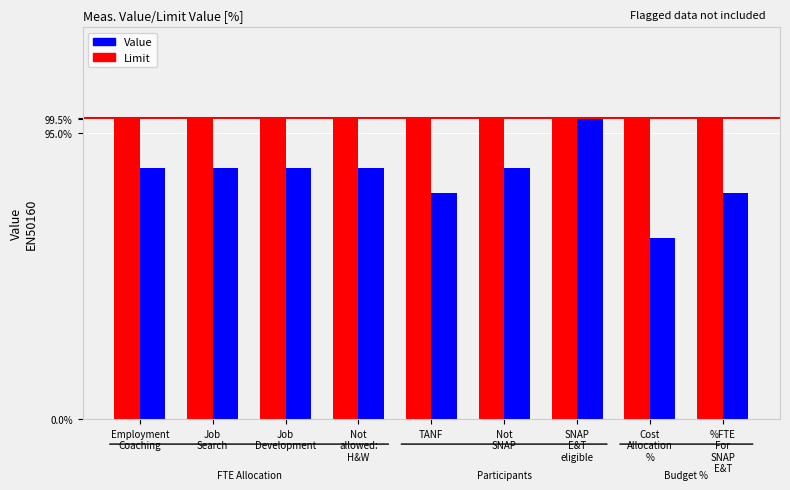

At which category is the sum across all series the highest?

SNAP
E&T
eligible